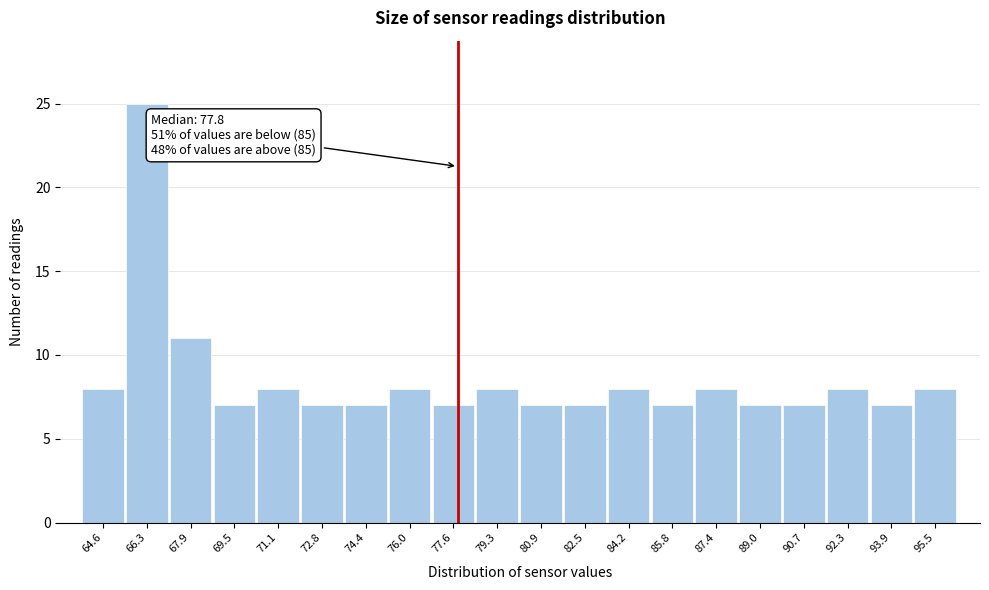

Which range on the x-axis has the tallest bar?

65.4 to 67.2